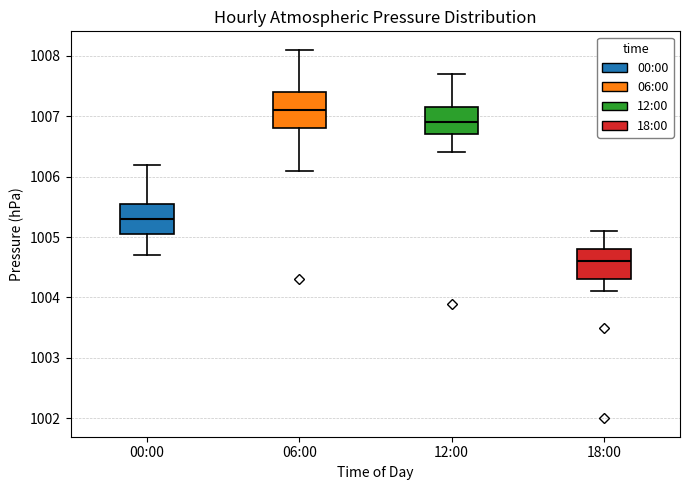

Comparing the boxes themselves (not the whiskers), which one is the tallest?

06:00